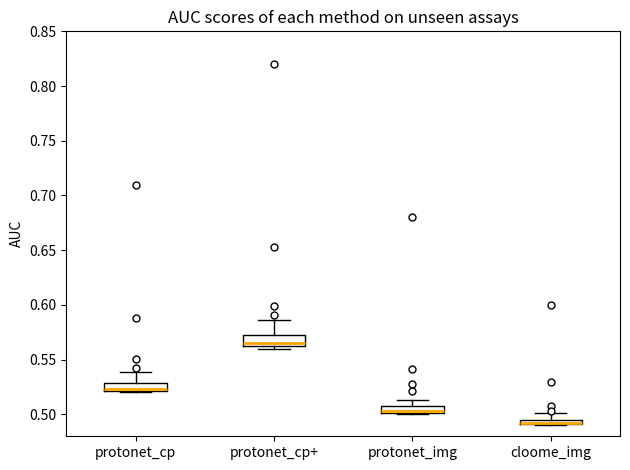

Where does the median line of the box for protonet_img sit on the y-axis? The values are not printed on the chart, so give them approximately, as read against the axis.

0.505